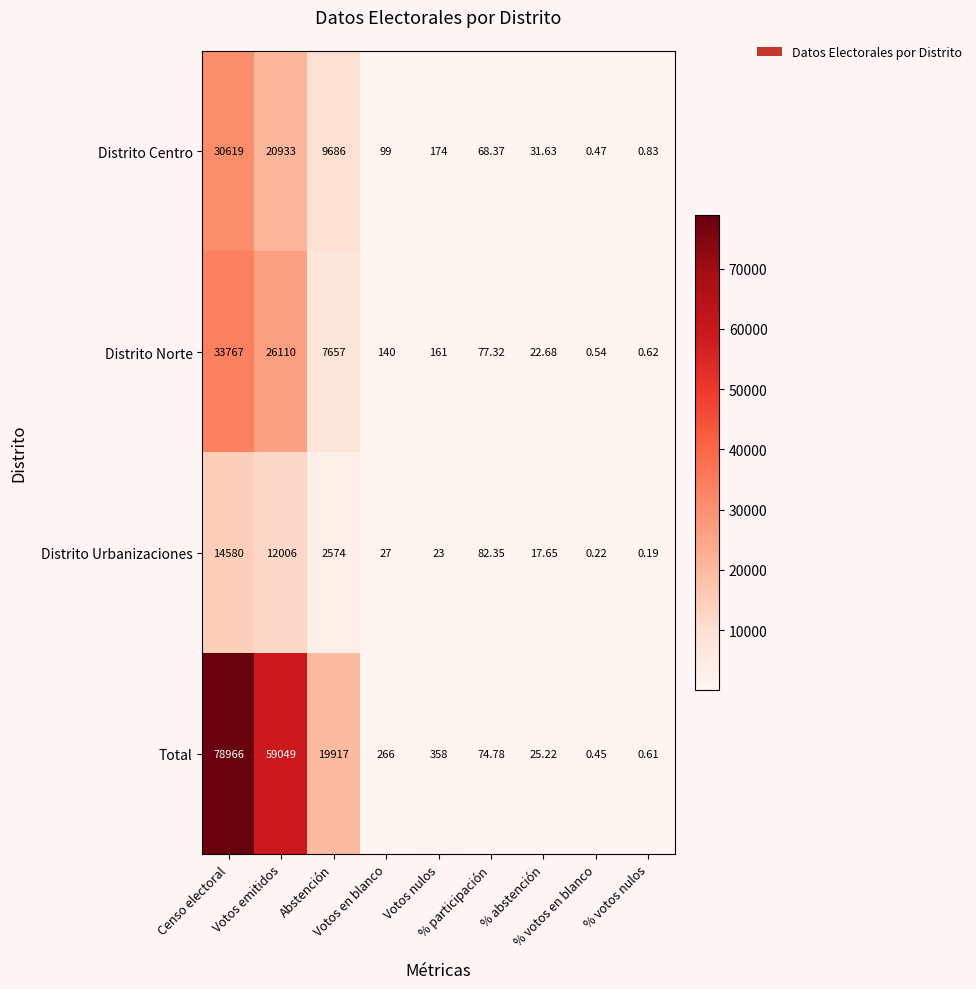

How many series are shown in this chart?

4